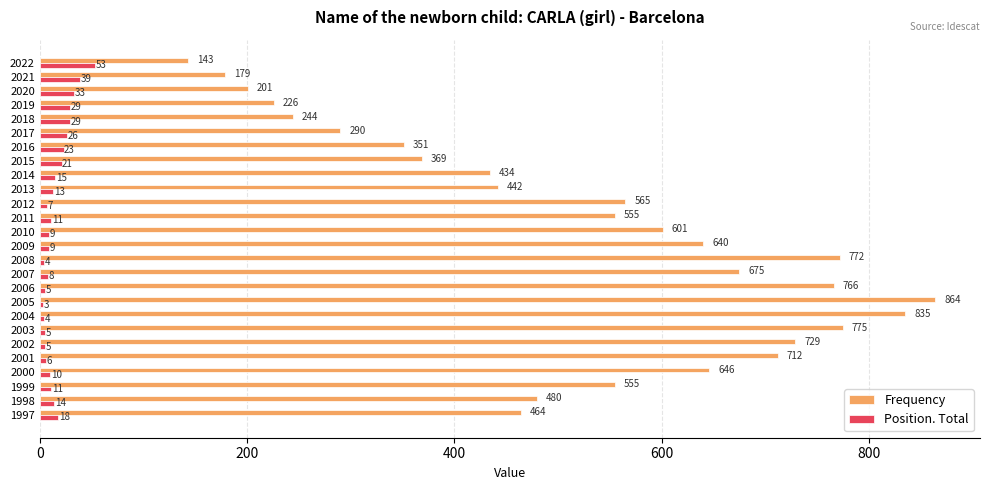

What is the maximum value for Position. Total?

53